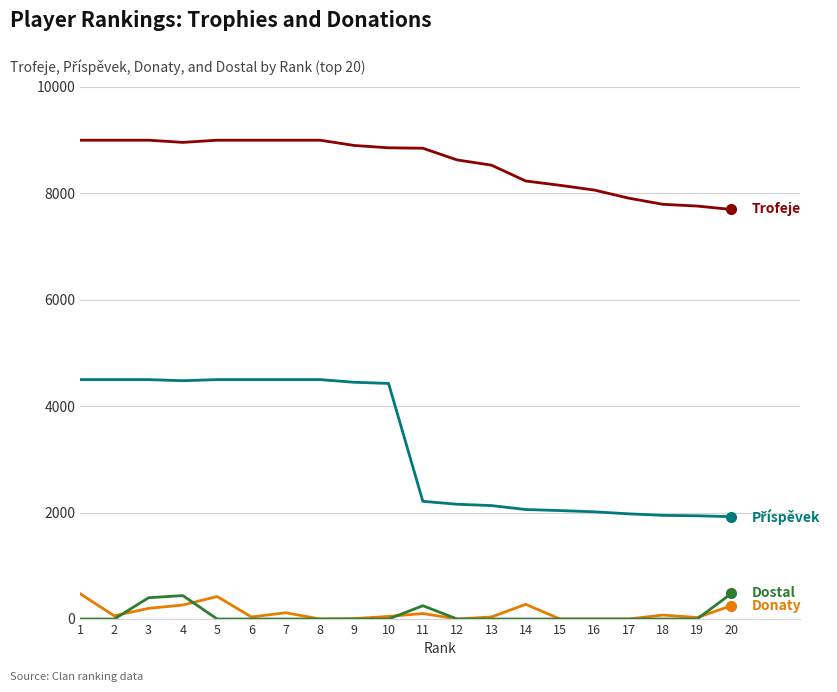

What is the maximum value shown in the chart?

9000